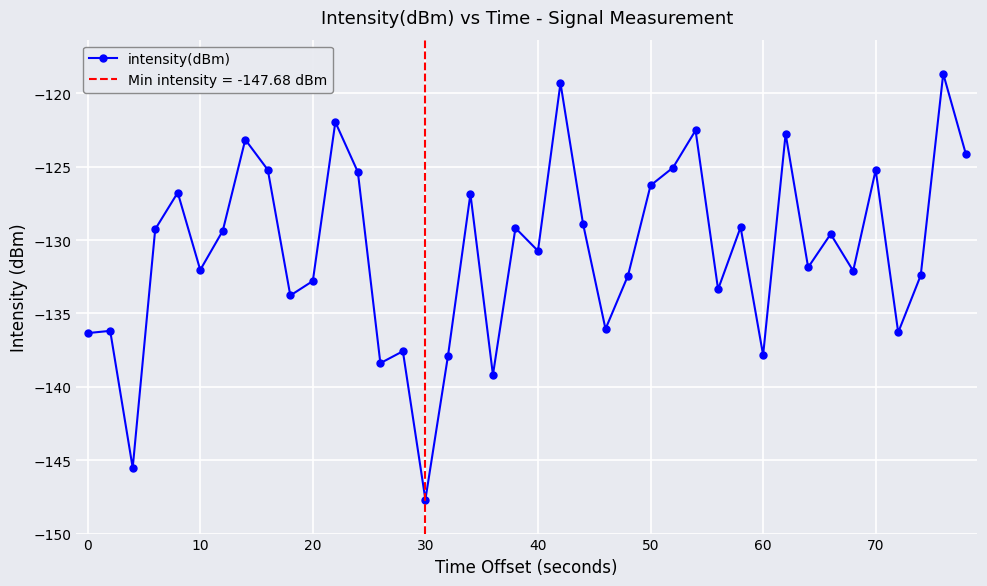

What is the lowest value of the intensity(dBm) series?

-147.7